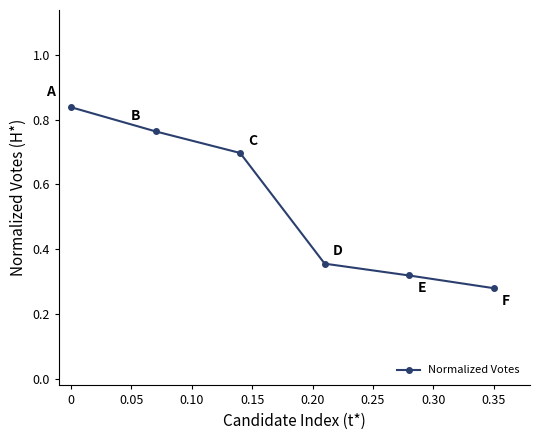

What is the difference between the second highest and minimum values?

0.5